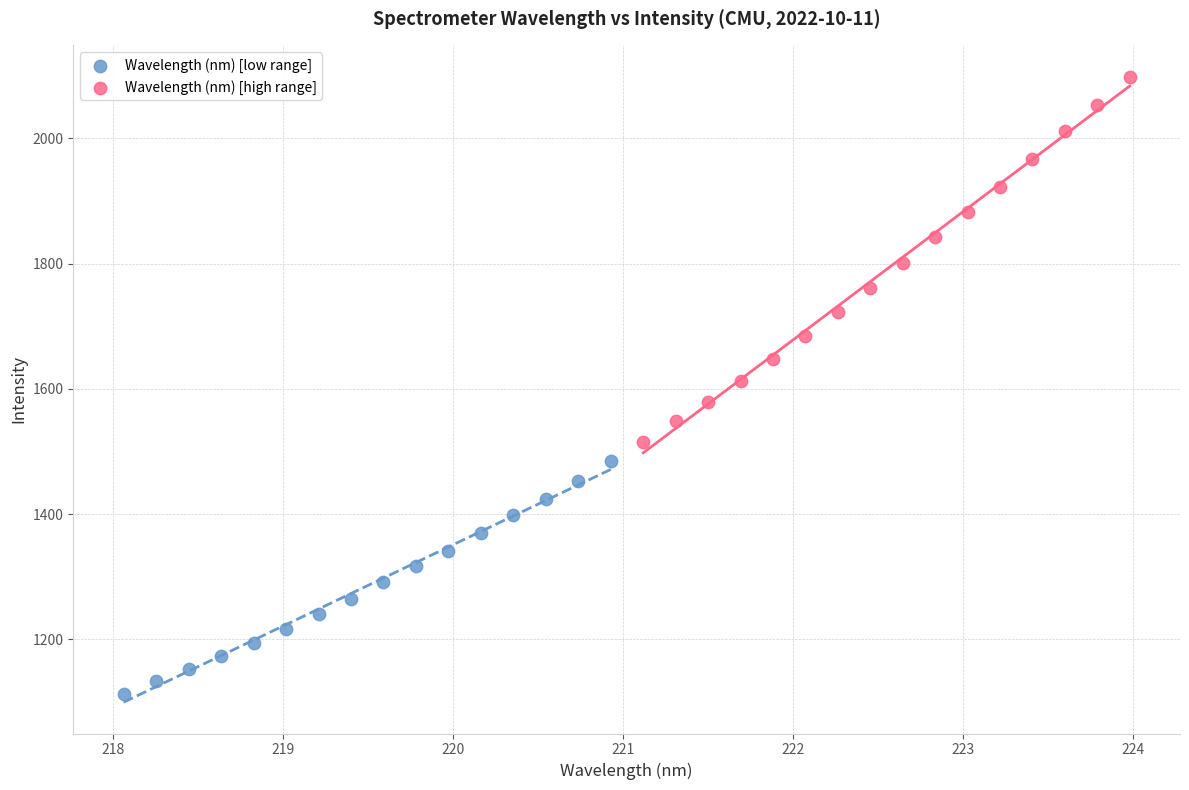

Which series has the widest spread of Y values?

Wavelength (nm) [high range]